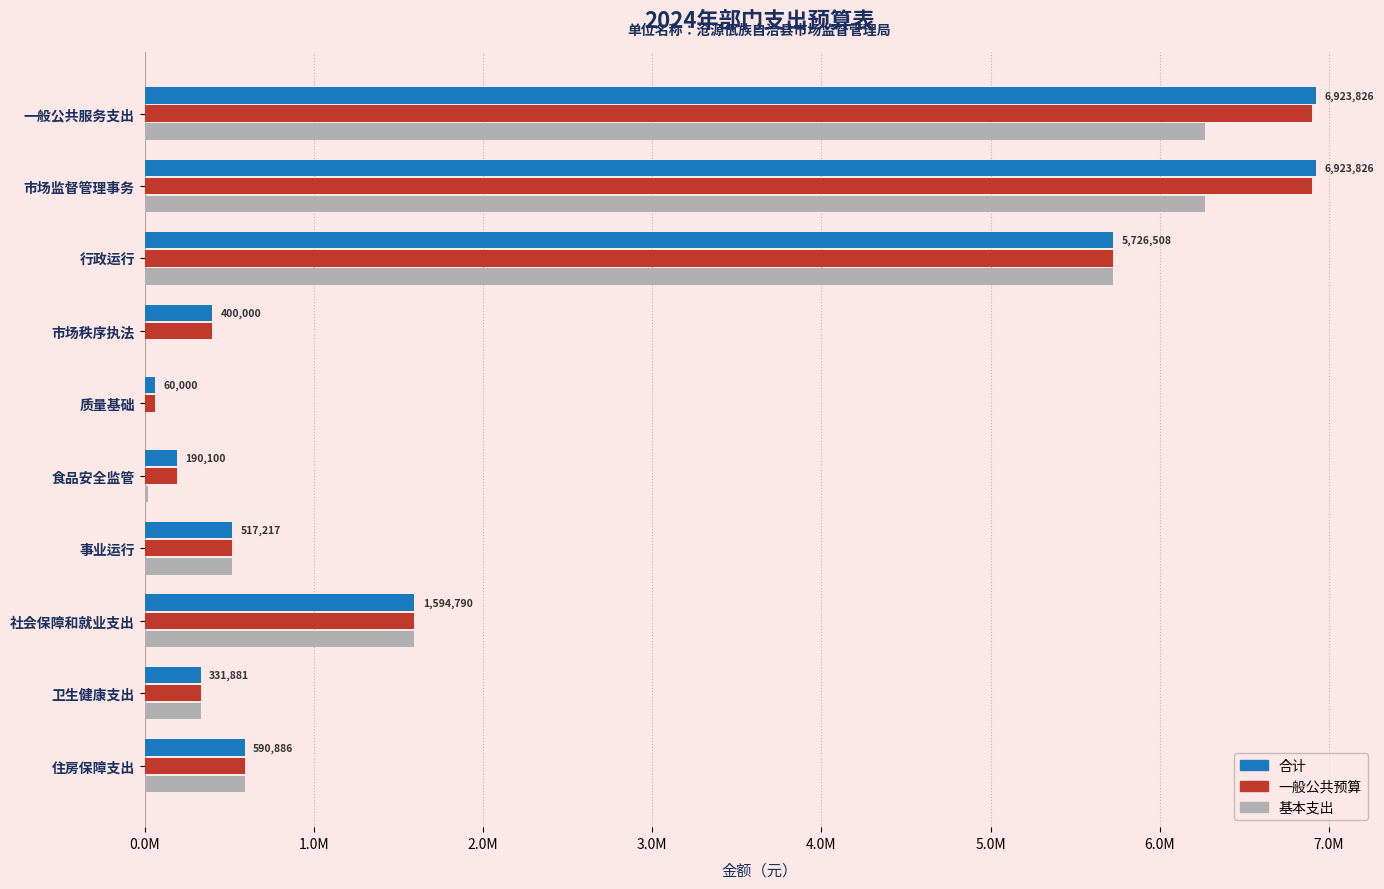

At how many categories does at least one series exceed 2566367?

3